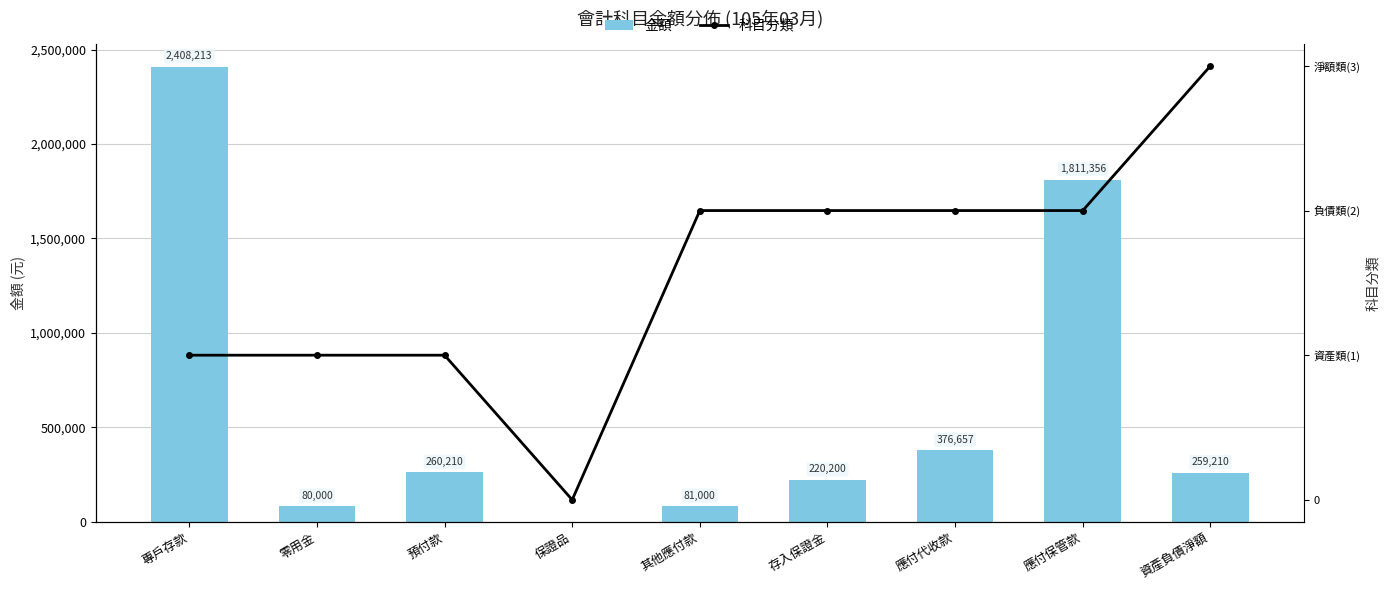

Reading left to right, list all the values displayed in this chart.

金額: 專戶存款=2408213	零用金=80000	預付款=260210	保證品=0	其他應付款=81000	存入保證金=220200	應付代收款=376657	應付保管款=1811356	資產負債淨額=259210
科目分類: 專戶存款=1	零用金=1	預付款=1	保證品=0	其他應付款=2	存入保證金=2	應付代收款=2	應付保管款=2	資產負債淨額=3